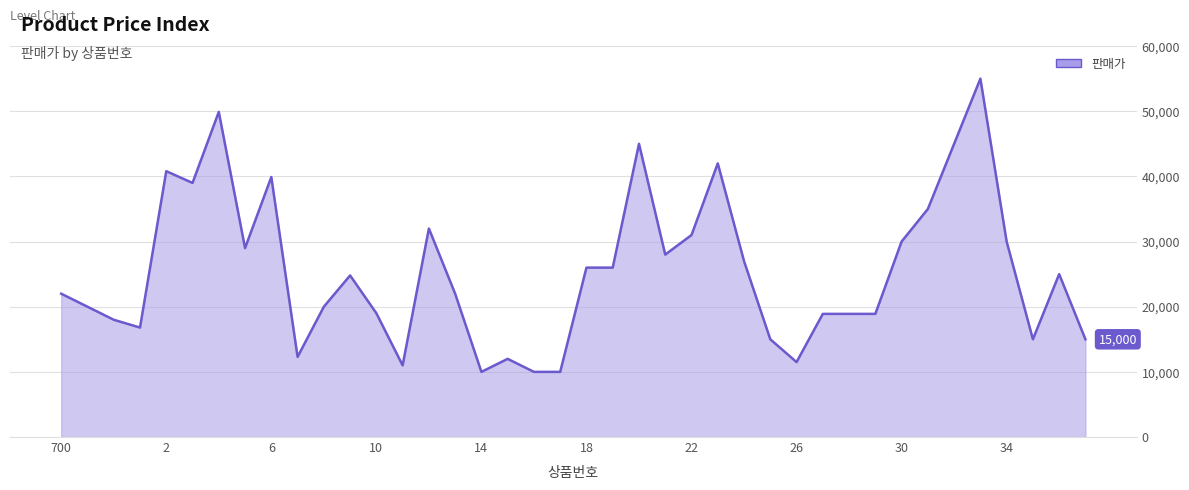

What is the smallest value displayed?

10000